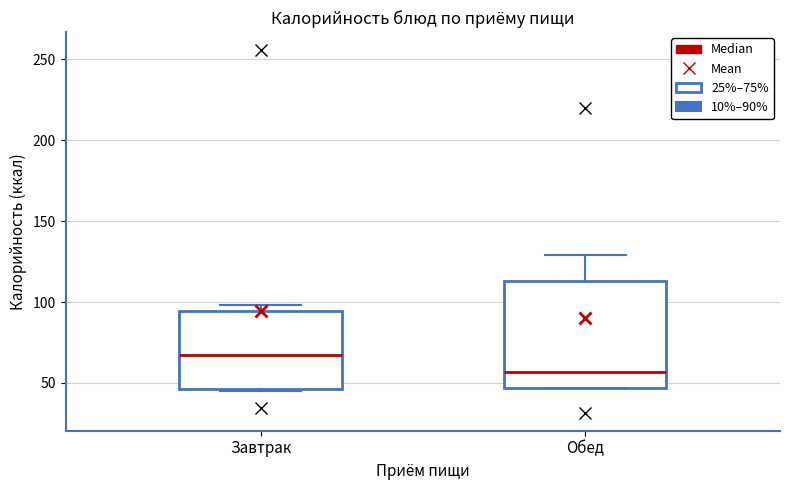

Reading left to right, read every box against the y-axis: the position of its median line, the range the box covers, and the ends of its whiskers. The values are not printed on the chart, so give them approximately, as read against the axis.

Завтрак: median 65, box 45 to 95, whiskers 45 to 100
Обед: median 55, box 45 to 115, whiskers 45 to 130